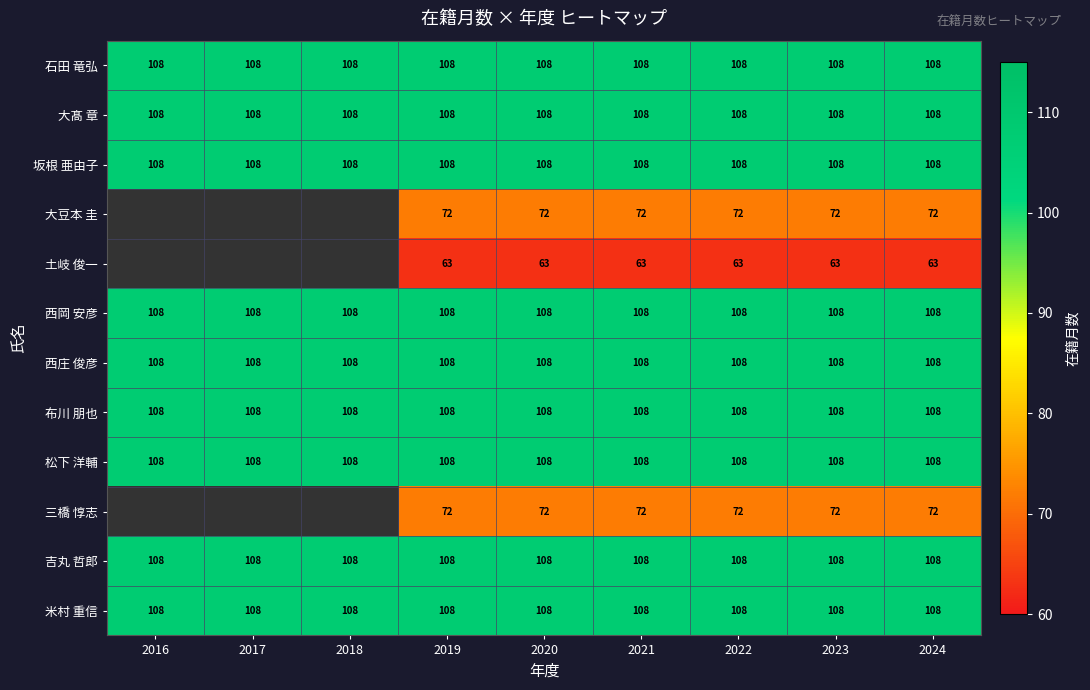

What is the total value across all series at 2023?

1179